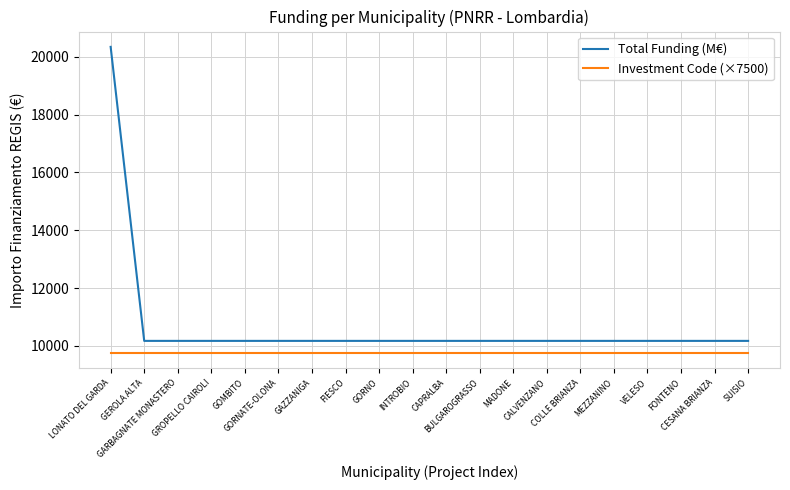

Which series has the largest range (max minus min)?

Total Funding (M€)